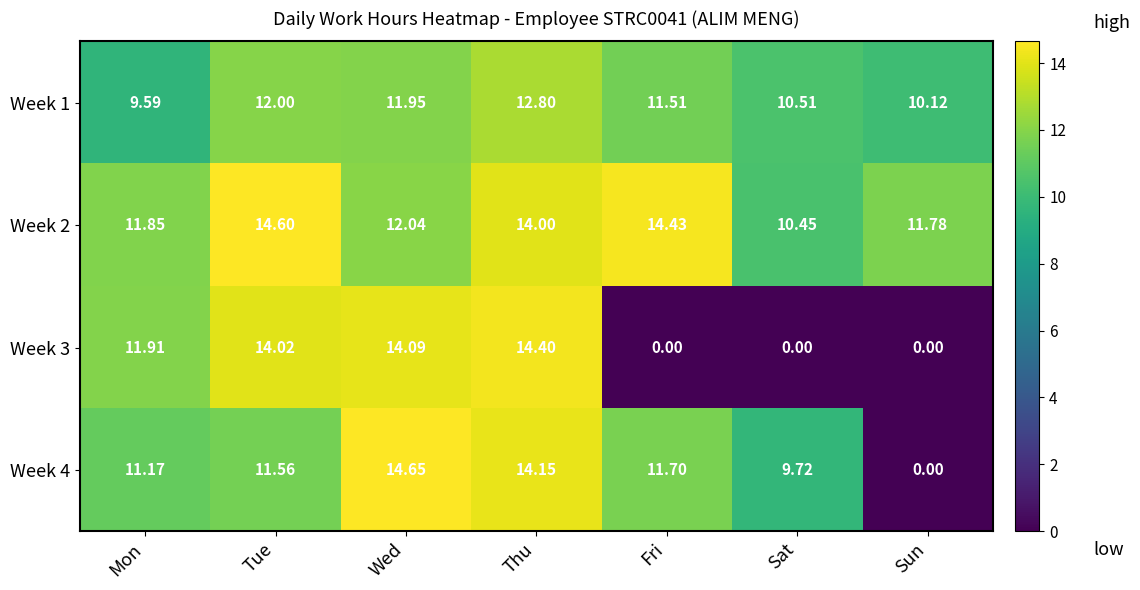

List the labels in order of Week 4 value, smallest first.

Sun, Sat, Mon, Tue, Fri, Thu, Wed